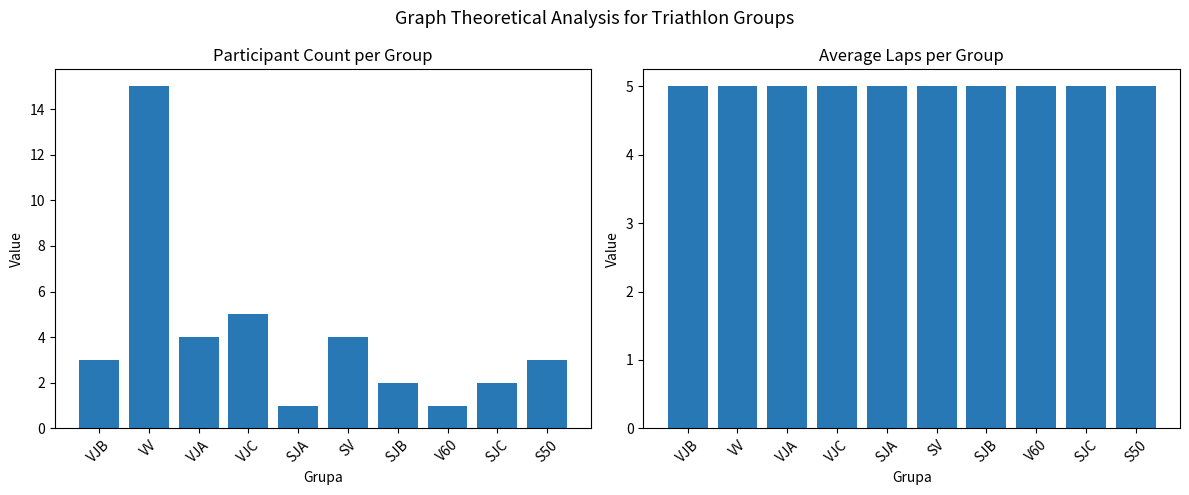

What is the maximum value for Apli_avg?

5